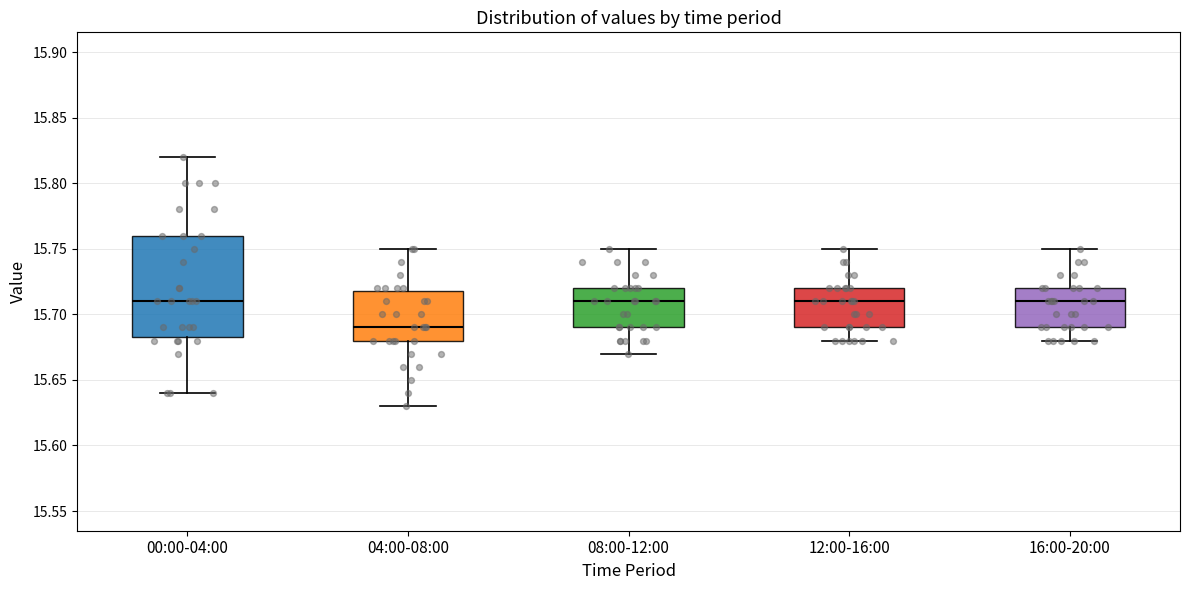

Which box is the tallest, from its lower edge to its upper edge?

00:00-04:00